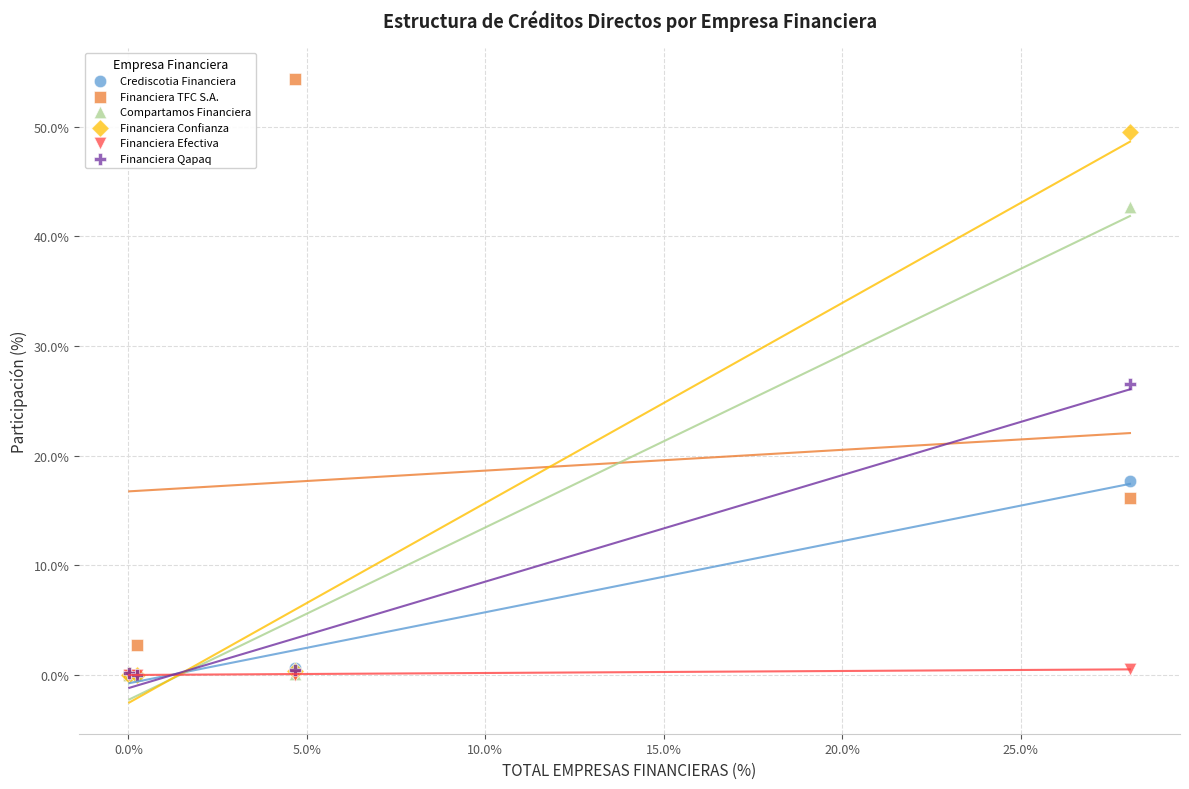

Which series contains the highest Y value?

Financiera TFC S.A.